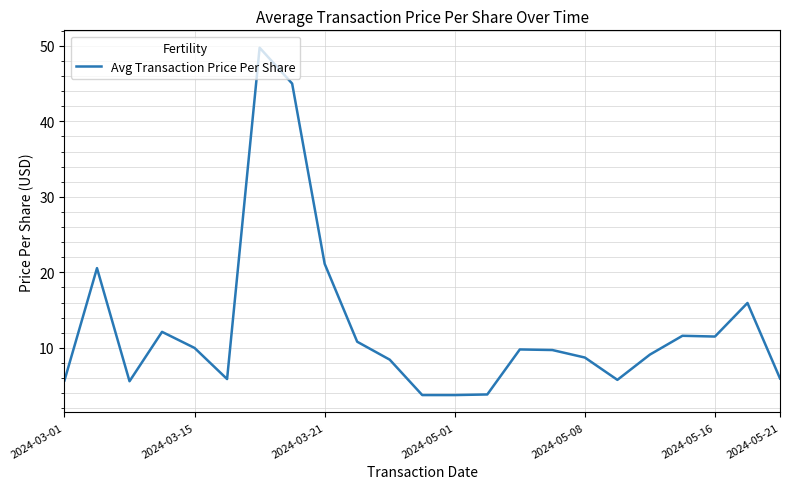

What is the difference between the maximum and second lowest values?

46.0